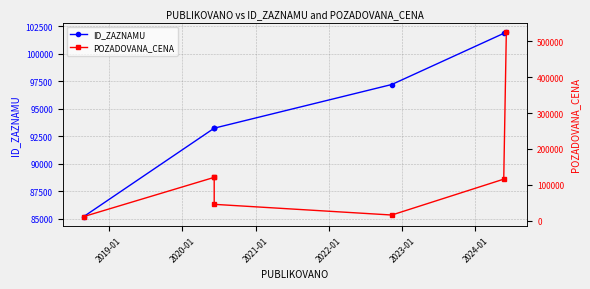

How many intersections are there between POZADOVANA_CENA and ID_ZAZNAMU?

3